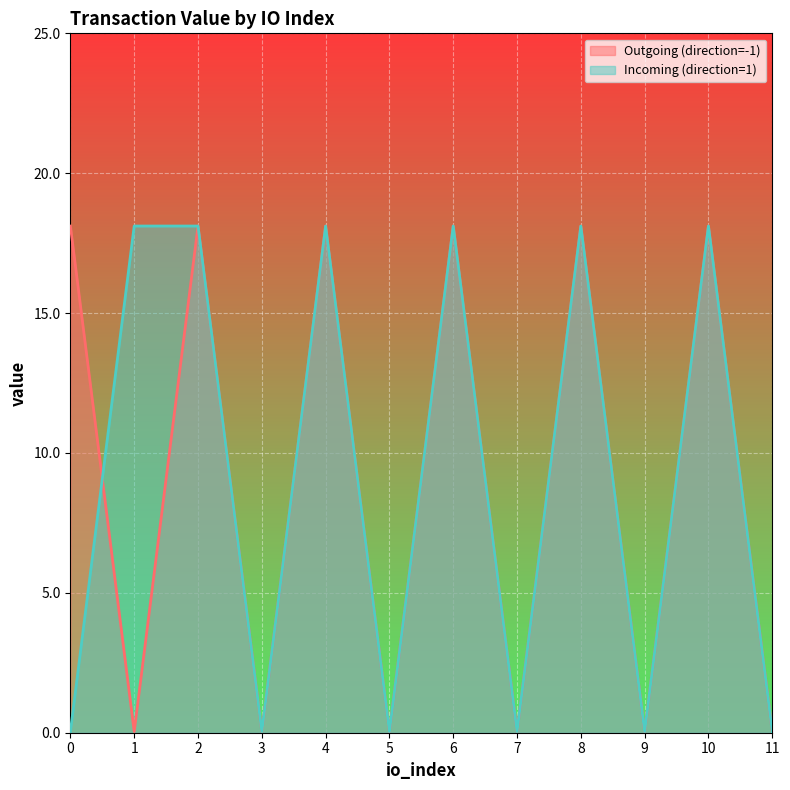

What is the highest value of the Incoming (direction=1) series?

18.1